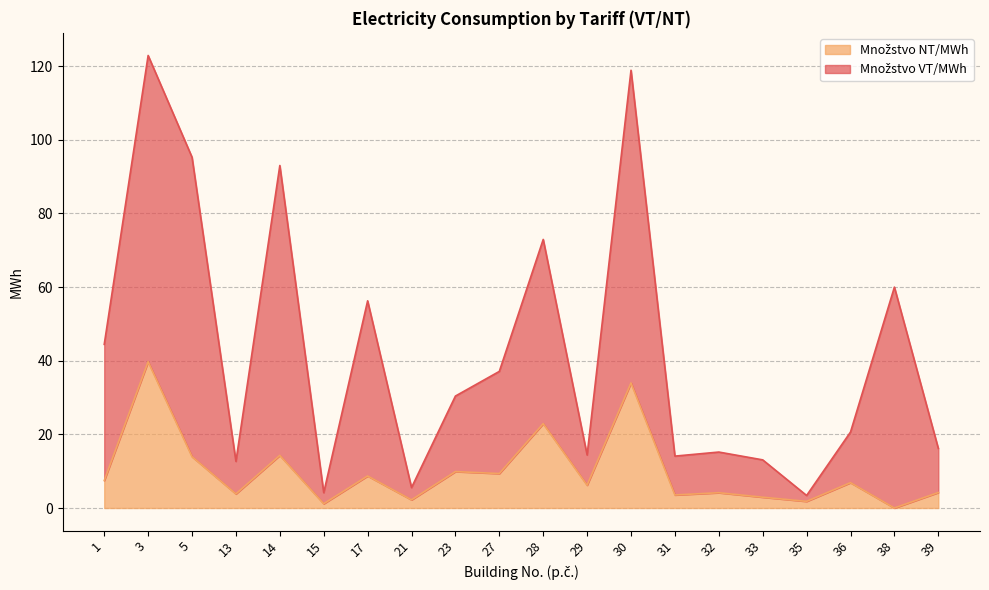

What is the total value across all series at 38?

60.0